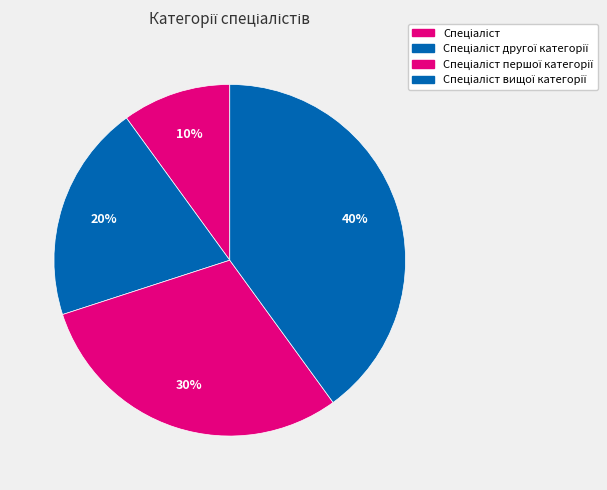

Count the number of slices in the pie.

4